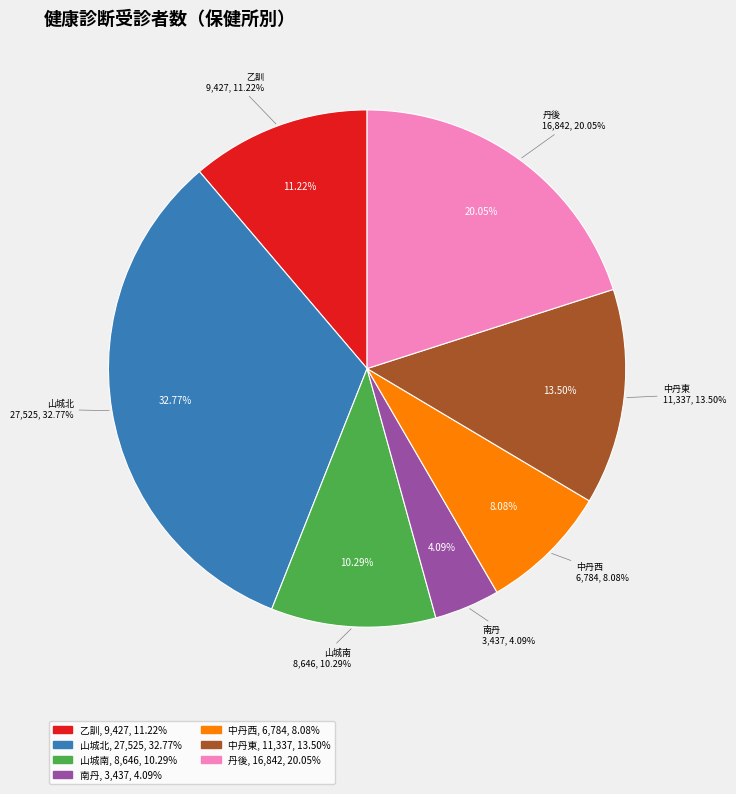

What is the largest slice in the pie chart?

山城北